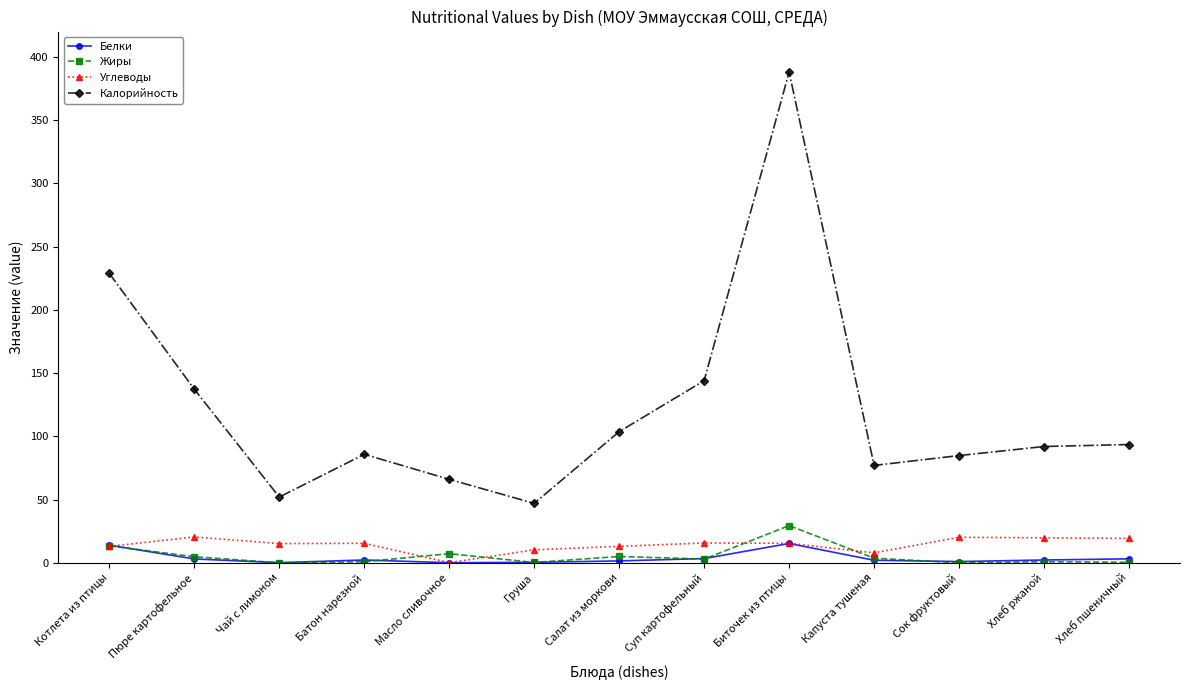

What is the sum of the Калорийность values at Хлеб пшеничный and Батон нарезной?

179.3